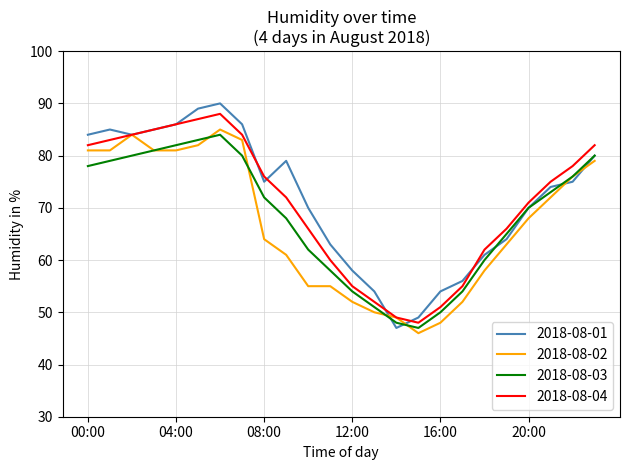

Which series has the largest total across all categories?

2018-08-01